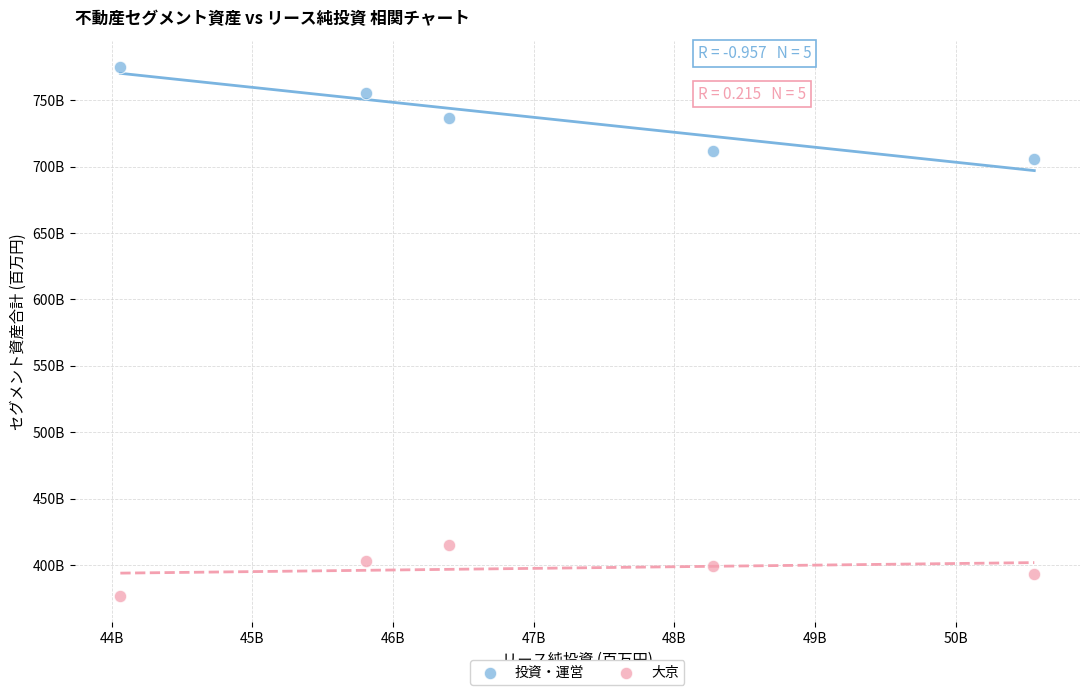

What are all the series names shown in the legend?

投資・運営, 大京